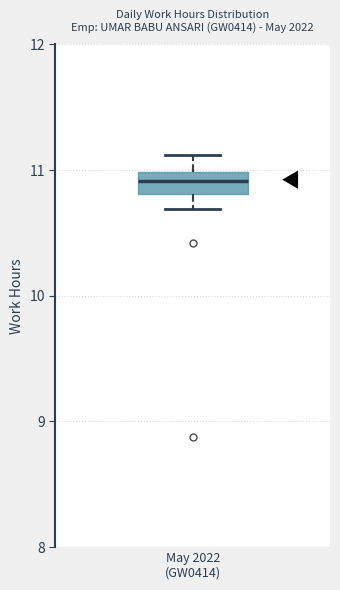

Transcribe this box plot: give where the median line is, the range the box spans, and where the two whiskers end, as read against the y-axis. The values are not printed on the chart, so give them approximately, as read against the axis.

median 10.9, box 10.8 to 11.0, whiskers 10.7 to 11.1